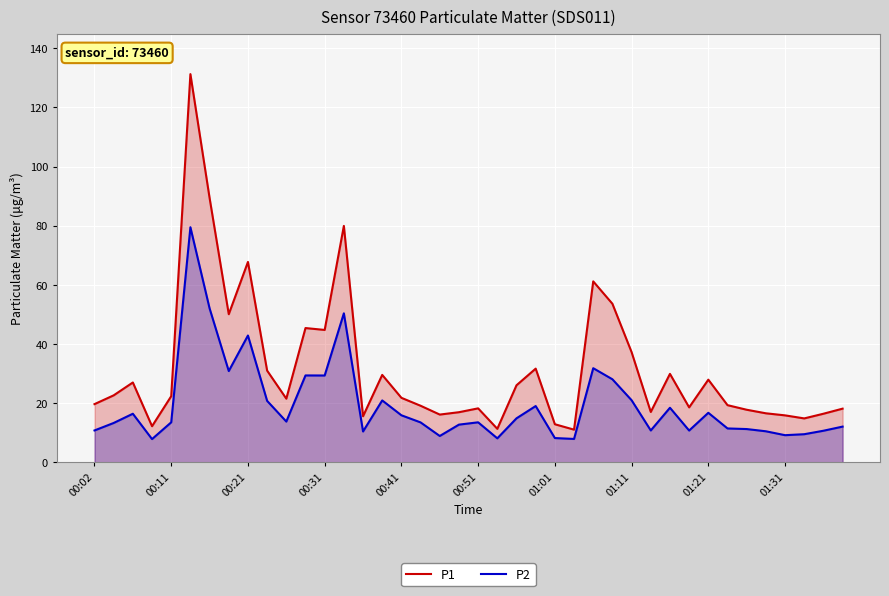

Which series has the largest total across all categories?

P1